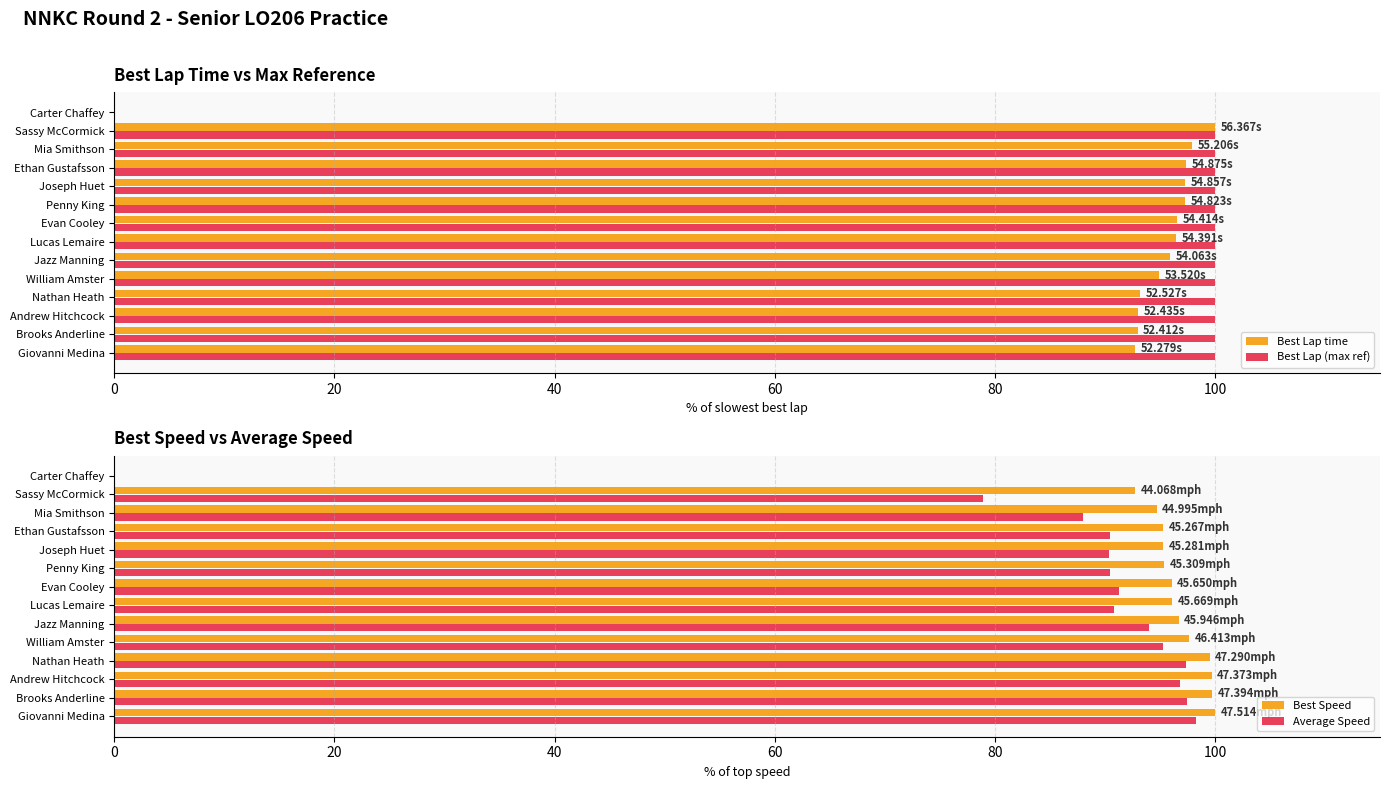

How many bars are there in total?

56